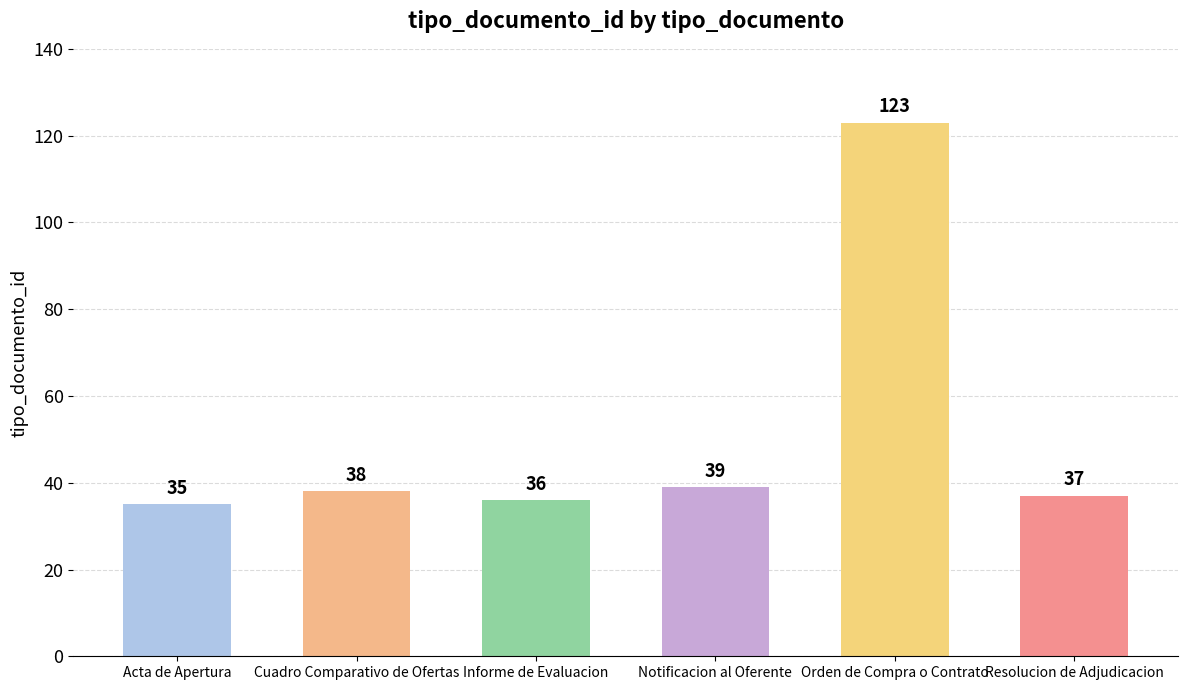

What is the difference between the values at Orden de Compra o Contrato and Resolucion de Adjudicacion?

86